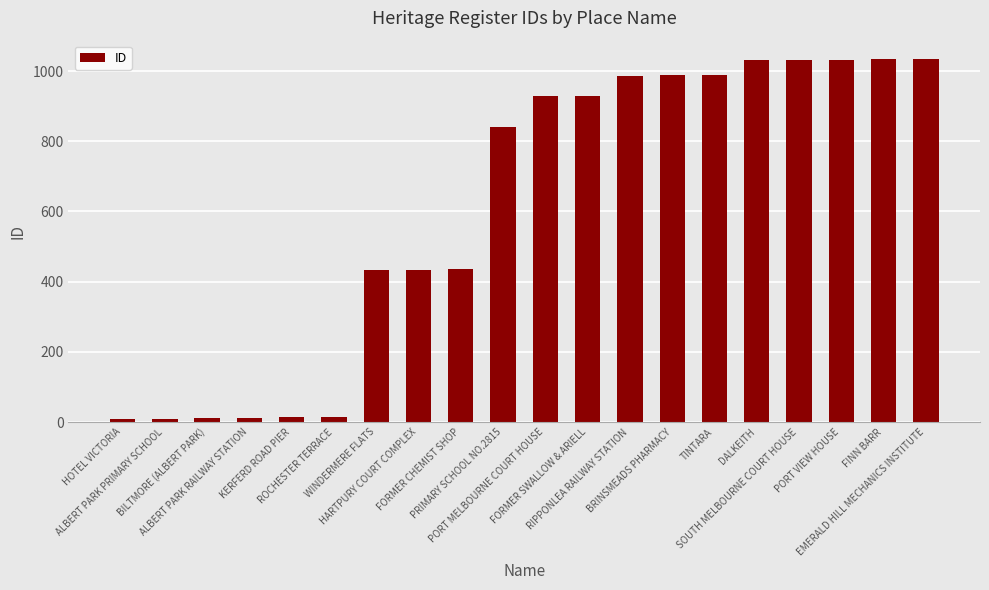

What is the maximum value shown in the chart?

1035